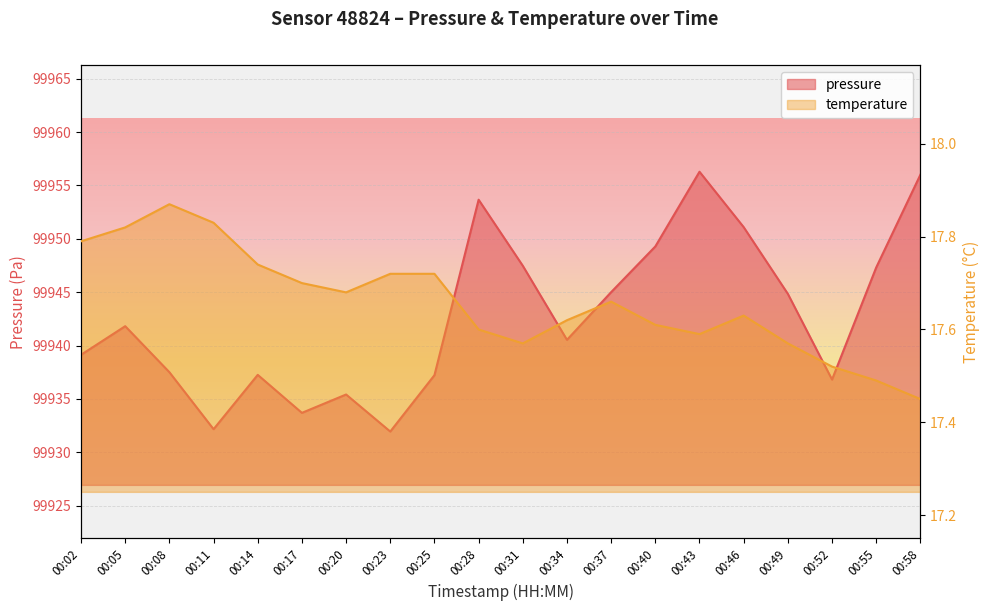

What is the total value across all series at 00:37?

99962.7